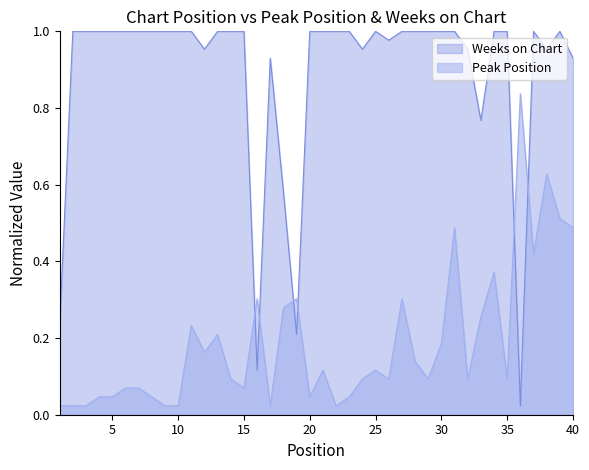

Does the chart have visible grid lines?

No